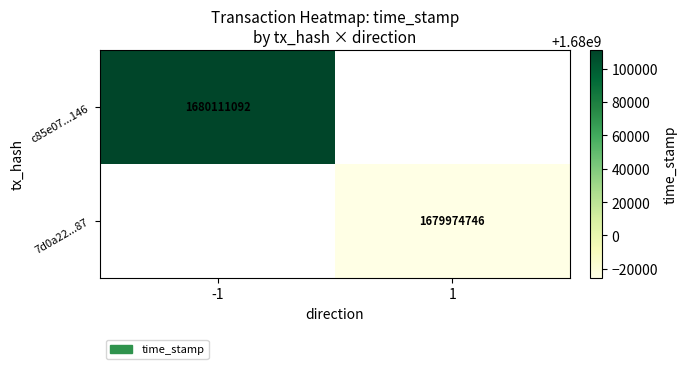

Is it true that 7d0a22...87 equals 1679974746 at 1?

True